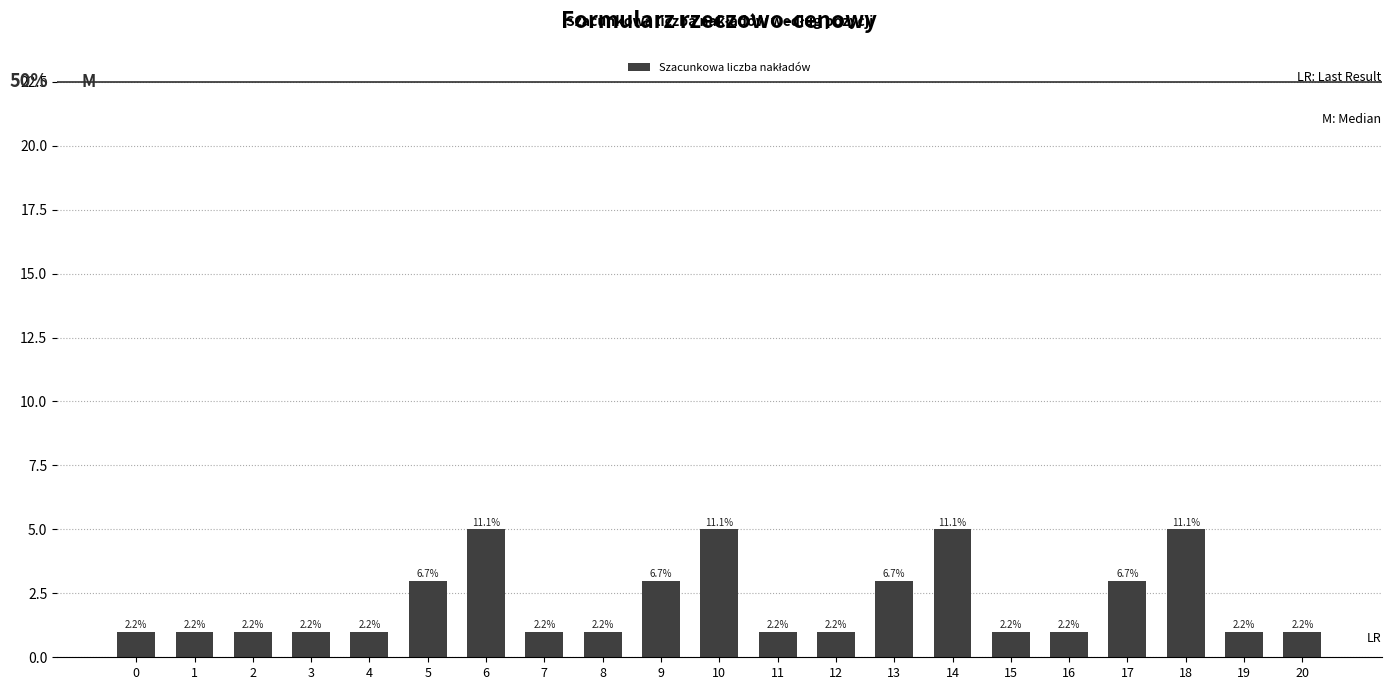

List the labels in order of value, smallest first.

0, 1, 2, 3, 4, 7, 8, 11, 12, 15, 16, 19, 20, 5, 9, 13, 17, 6, 10, 14, 18